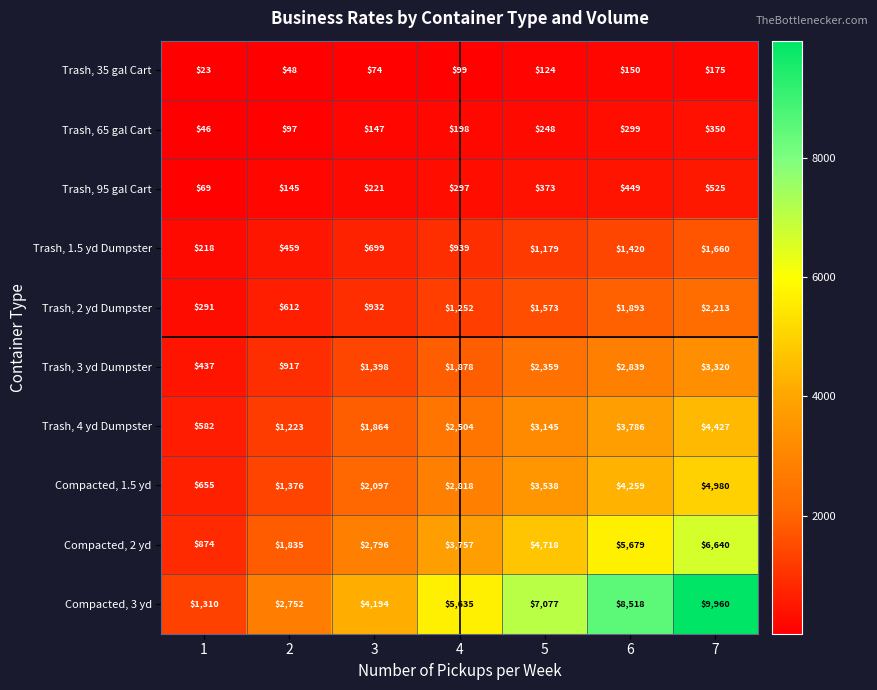

At how many categories does at least one series exceed 5085?

4